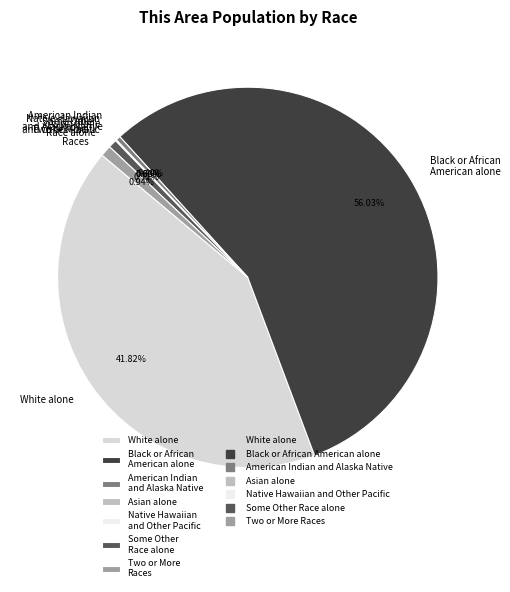

What is the total percentage of Black or African American alone and White alone?

97.9%